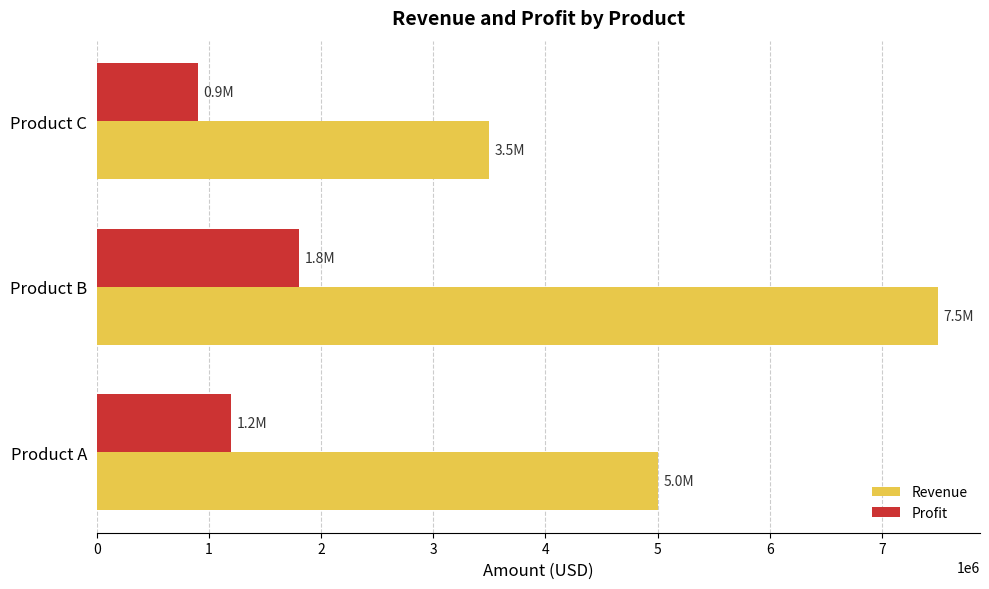

The Revenue series shows 1879222 at Product B. True or false?

False